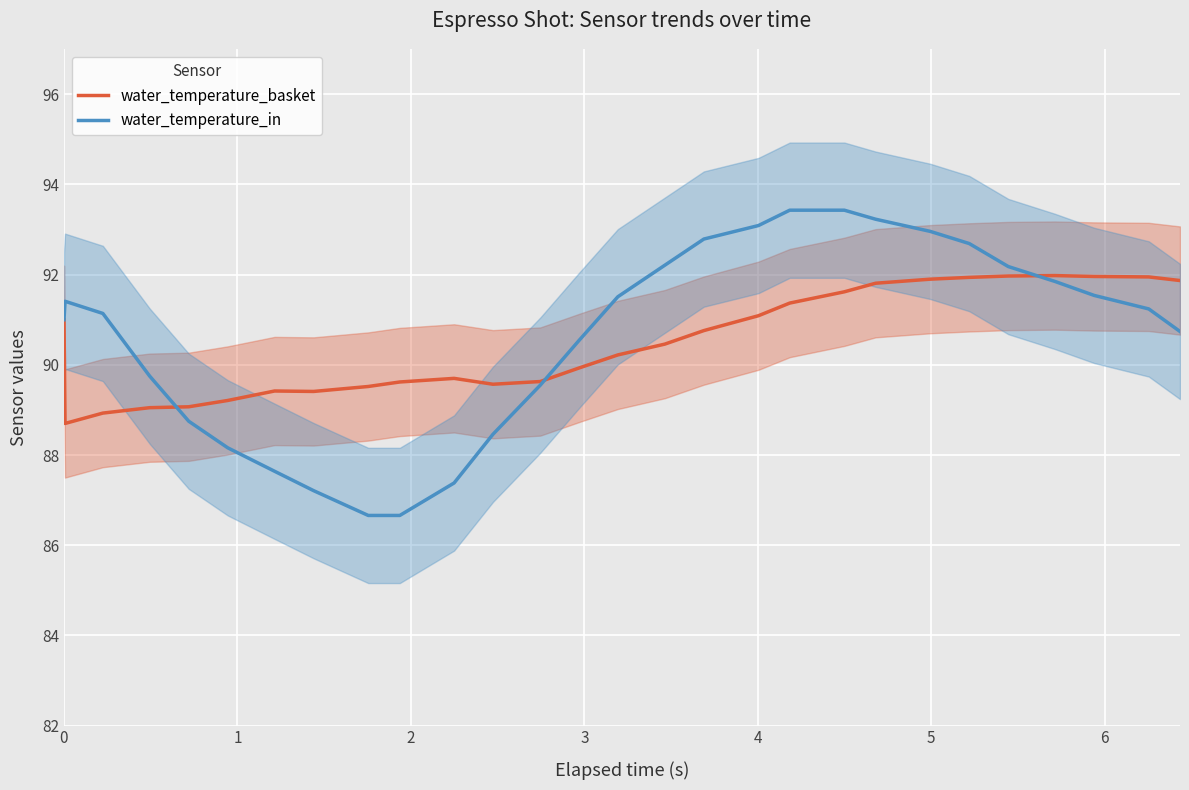

What is the lowest value of the water_temperature_basket series?

88.7